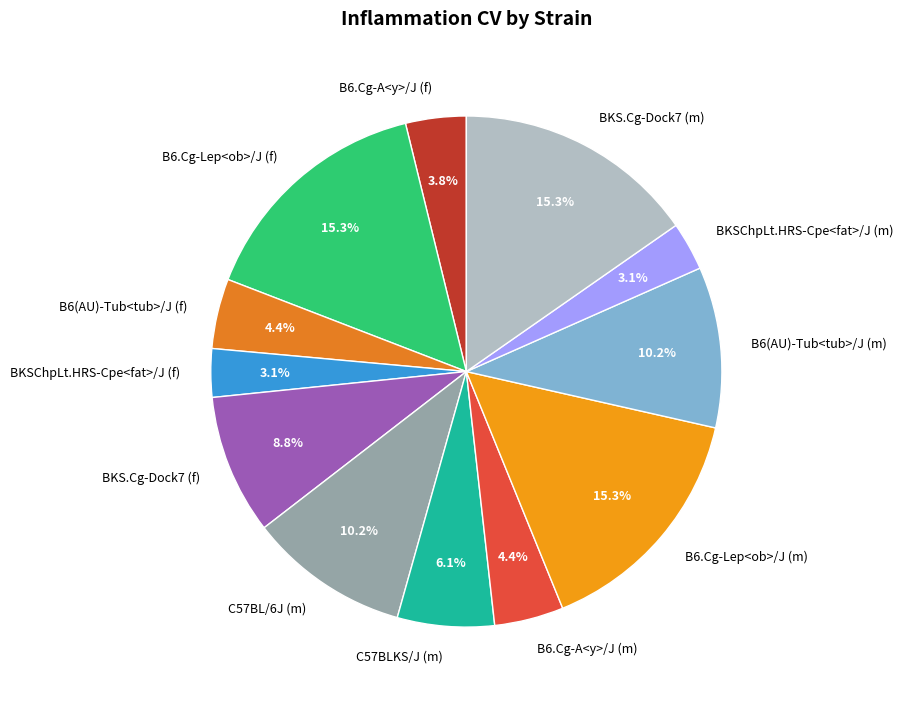

Count the number of slices in the pie.

12